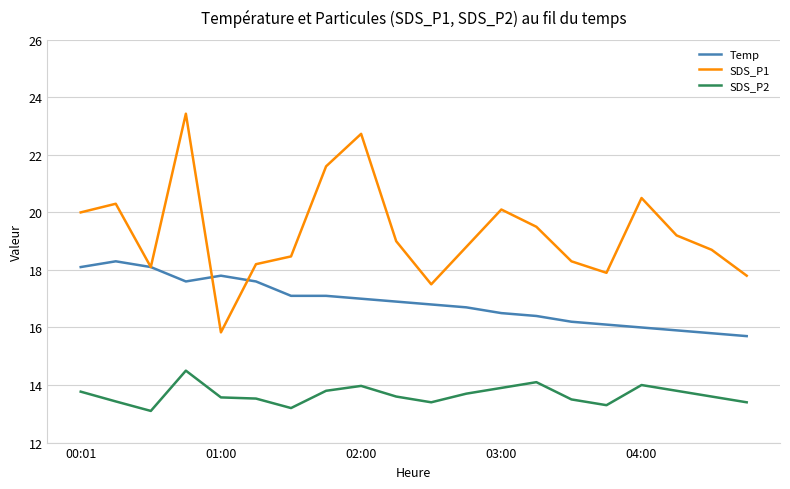

Which series has the largest range (max minus min)?

SDS_P1